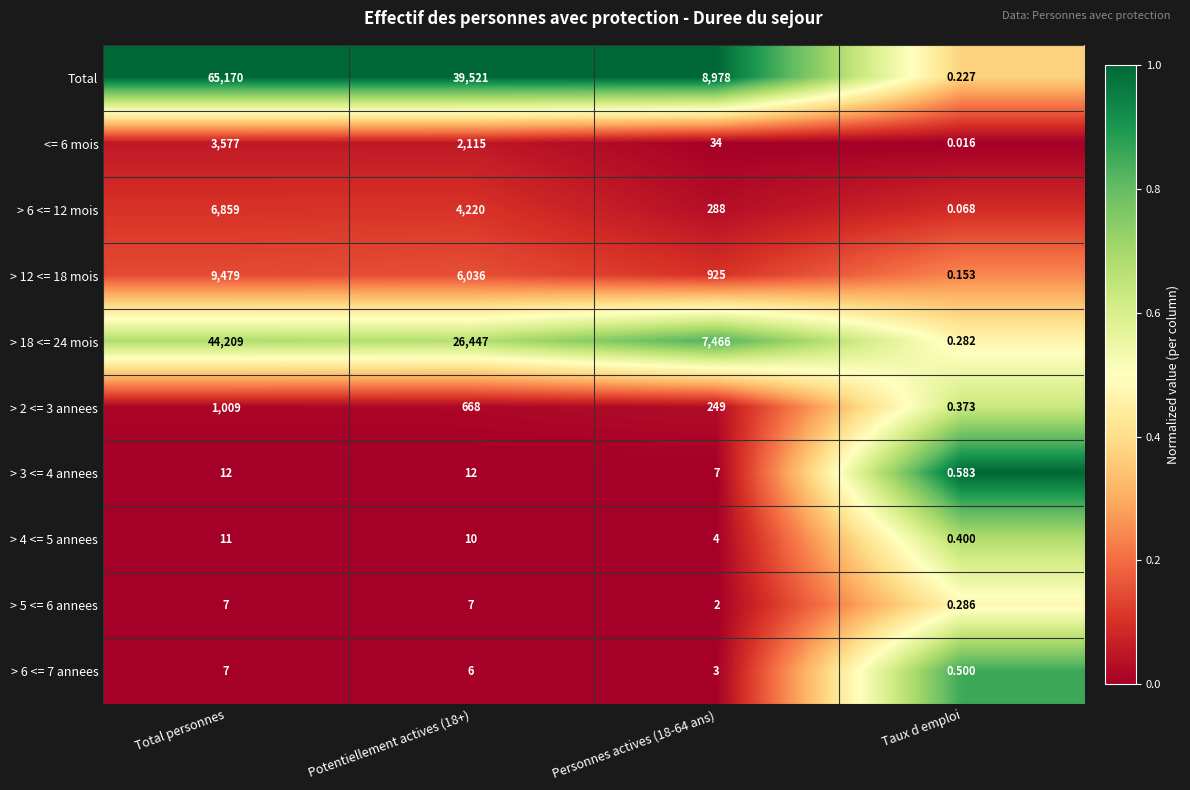

Which label corresponds to the smallest value in the chart?

Taux d emploi